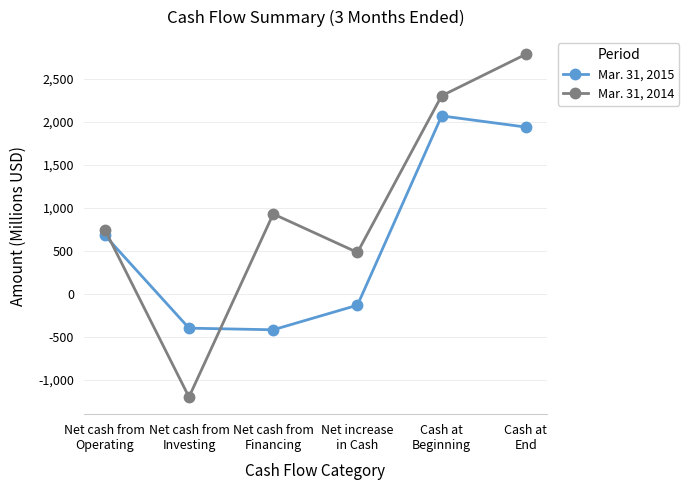

How many negative values does the Mar. 31, 2014 series have?

1